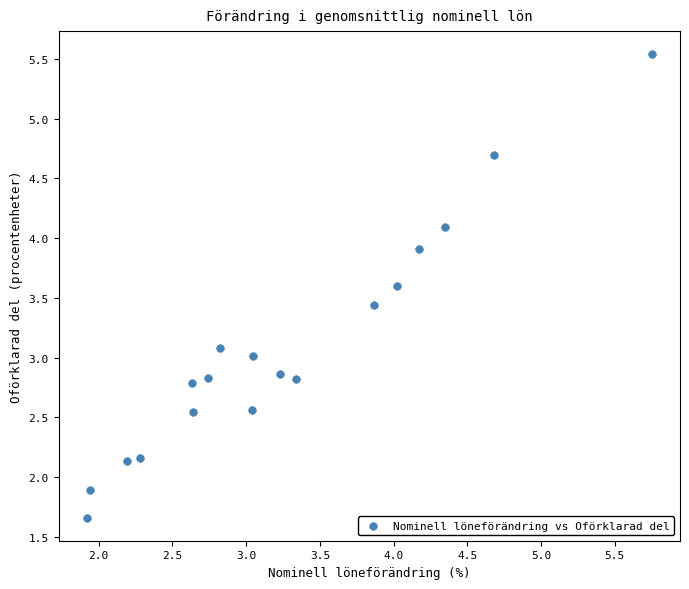

What is the range of Y values (max minus min)?

3.9